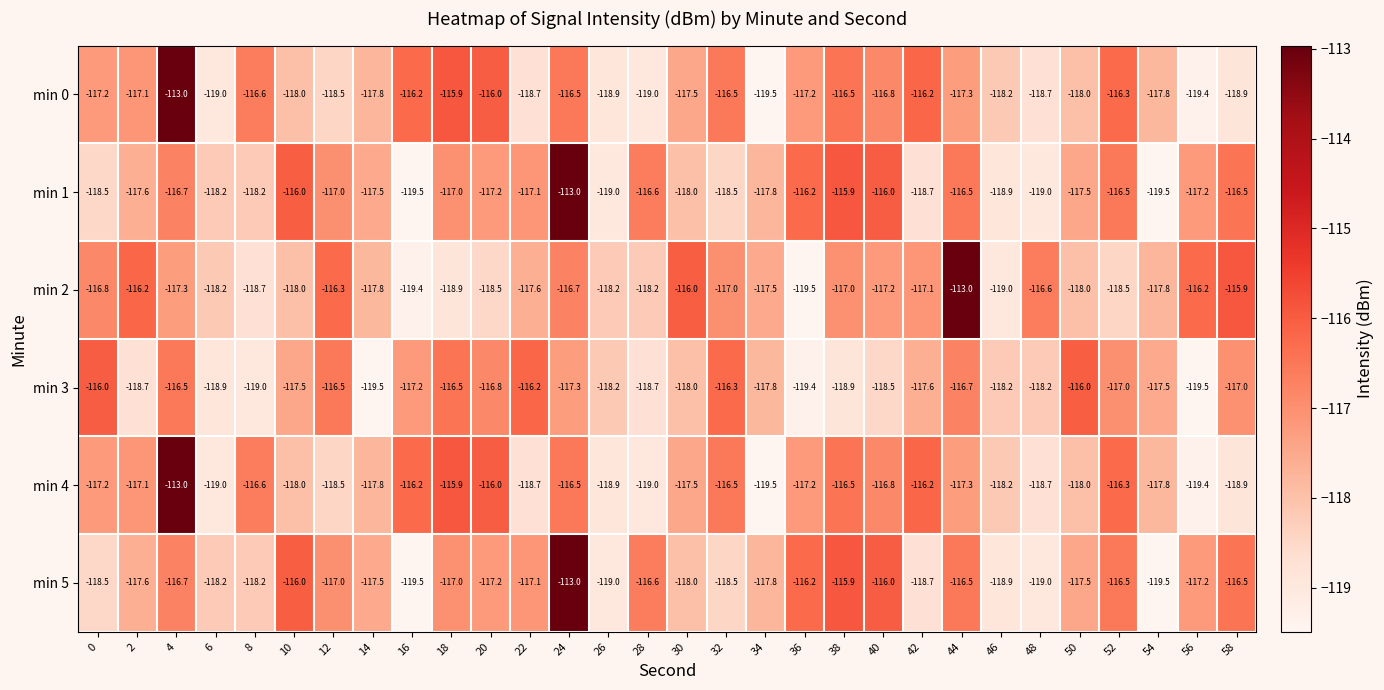

Between 0 and 2, which series saw the biggest shift?

min 3